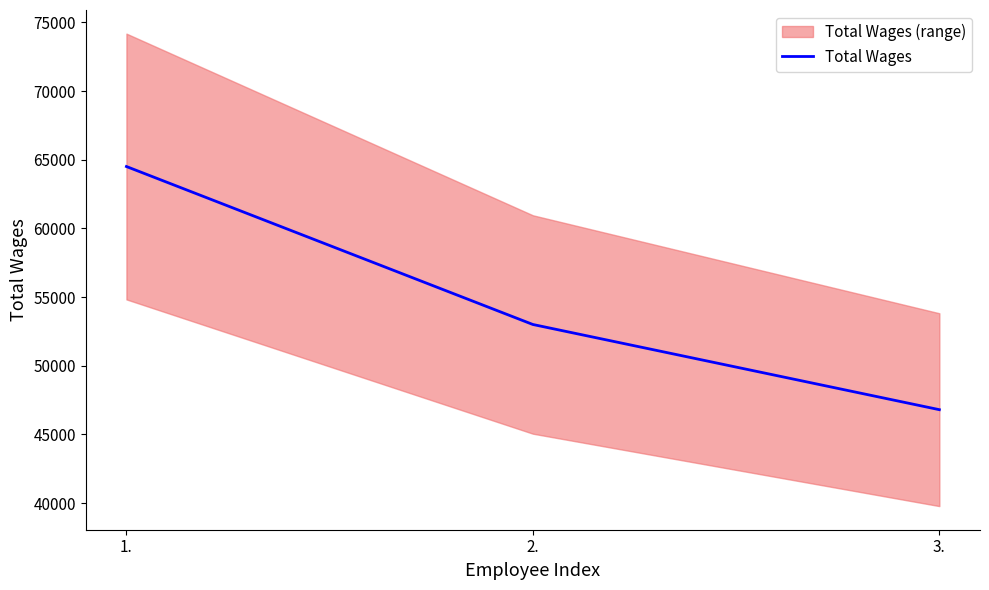

What is the maximum value shown in the chart?

64502